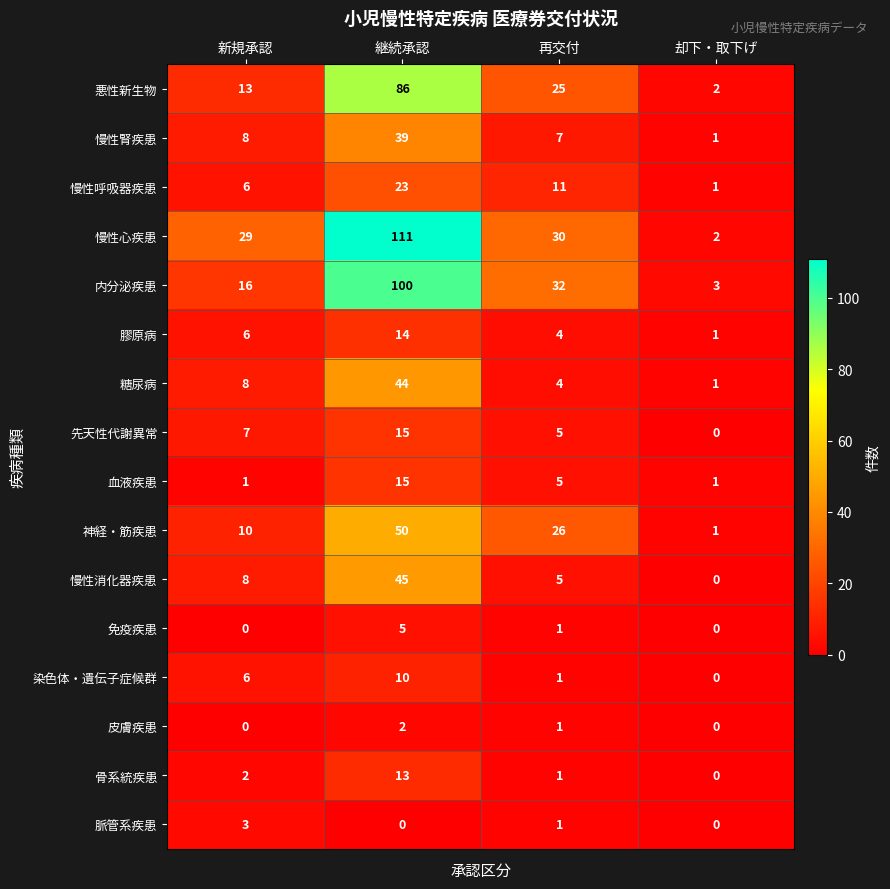

List the labels in order of 慢性呼吸器疾患 value, smallest first.

却下・取下げ, 新規承認, 再交付, 継続承認